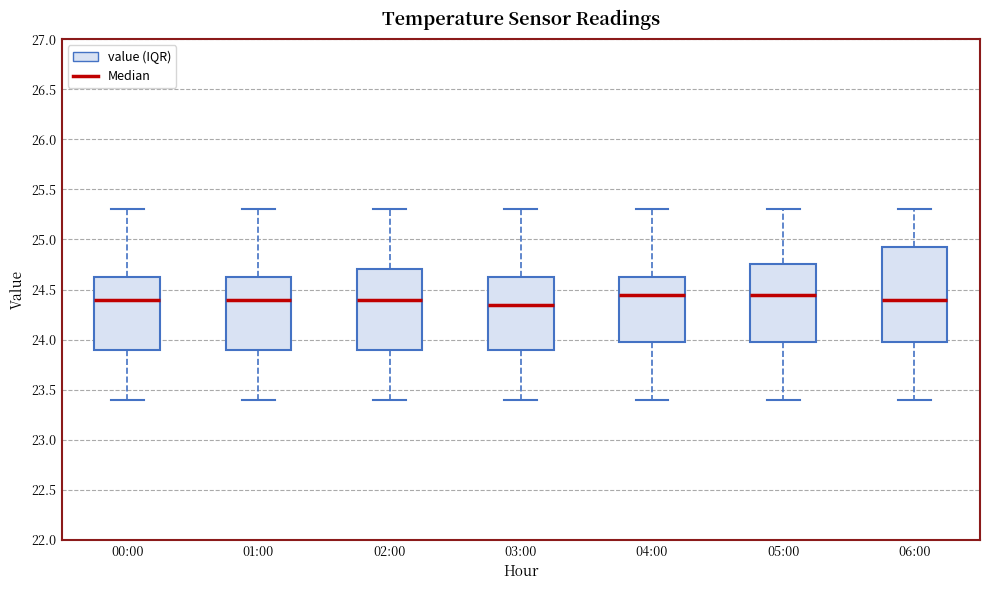

Reading left to right, read every box against the y-axis: the position of its median line, the range the box covers, and the ends of its whiskers. The values are not printed on the chart, so give them approximately, as read against the axis.

00:00: median 24.40, box 23.90 to 24.65, whiskers 23.40 to 25.30
01:00: median 24.40, box 23.90 to 24.65, whiskers 23.40 to 25.30
02:00: median 24.40, box 23.90 to 24.70, whiskers 23.40 to 25.30
03:00: median 24.35, box 23.90 to 24.65, whiskers 23.40 to 25.30
04:00: median 24.45, box 24.00 to 24.65, whiskers 23.40 to 25.30
05:00: median 24.45, box 24.00 to 24.75, whiskers 23.40 to 25.30
06:00: median 24.40, box 24.00 to 24.95, whiskers 23.40 to 25.30